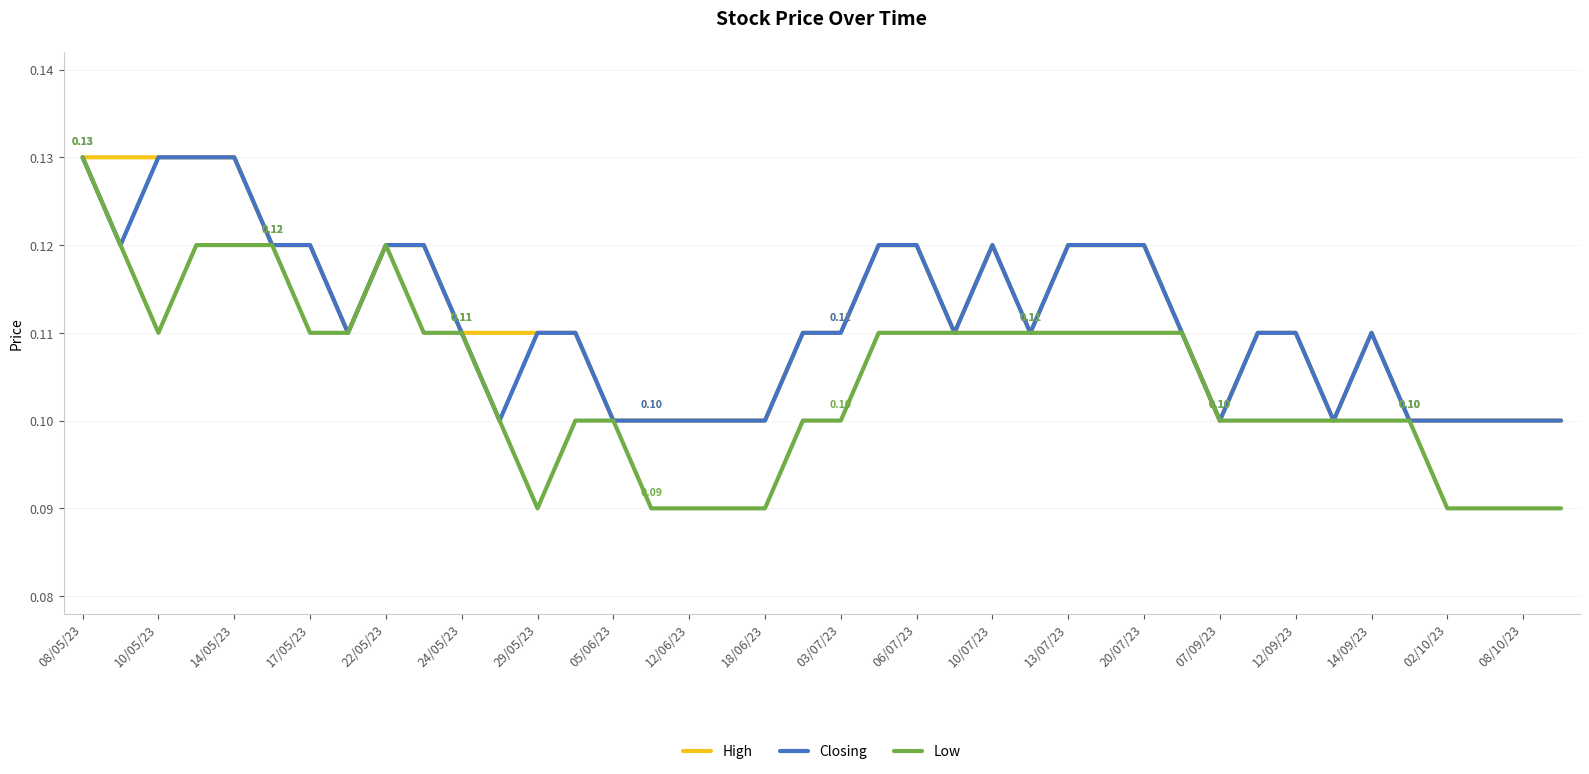

Which series has the largest range (max minus min)?

Low